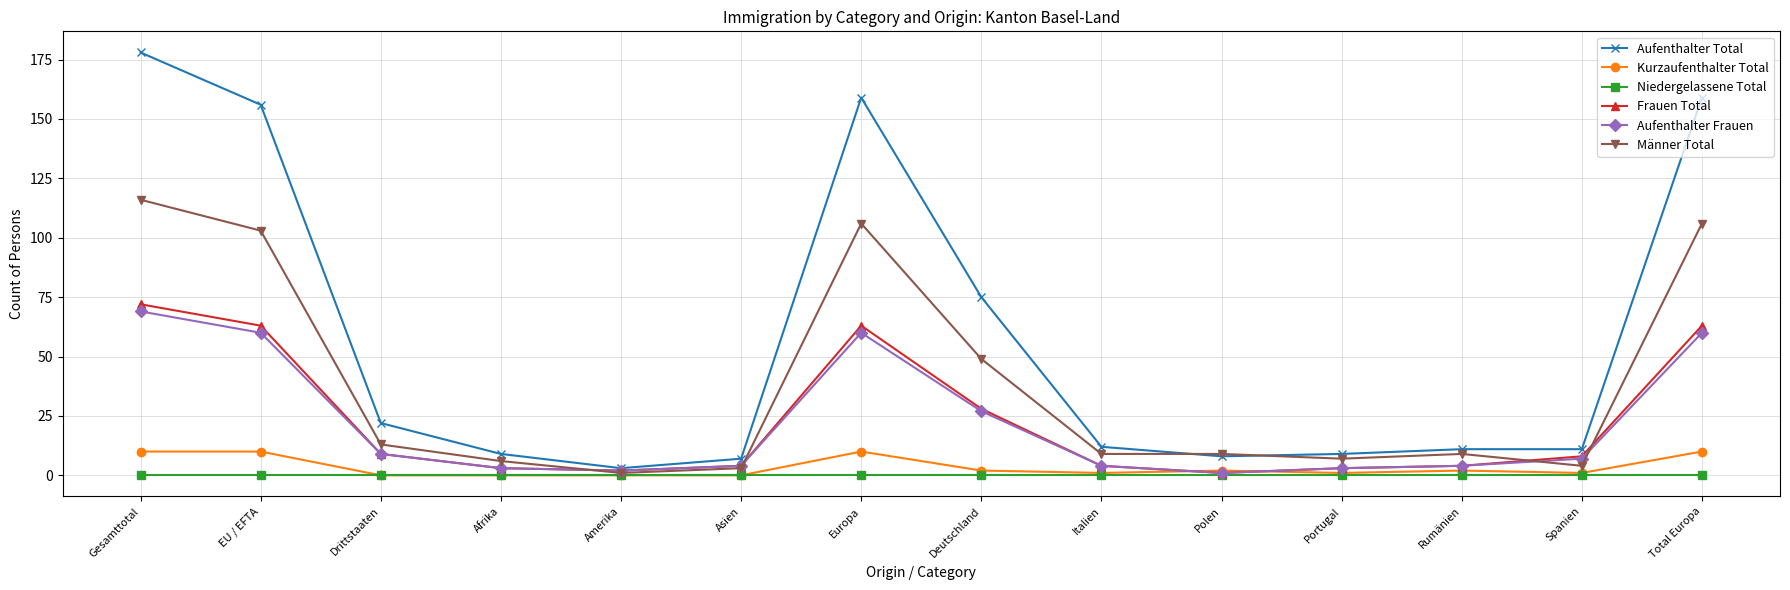

Which category has the highest value in the Aufenthalter Total series?

Gesamttotal